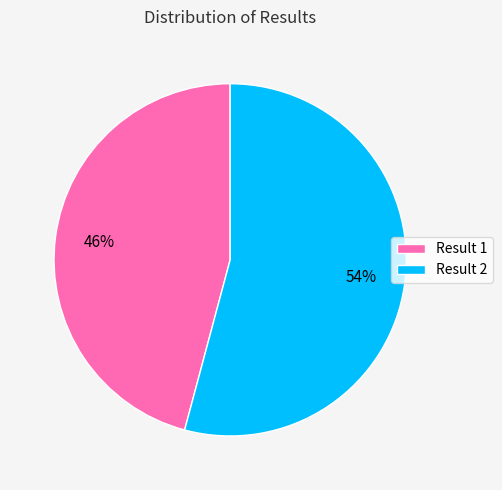

Count the number of slices in the pie.

2